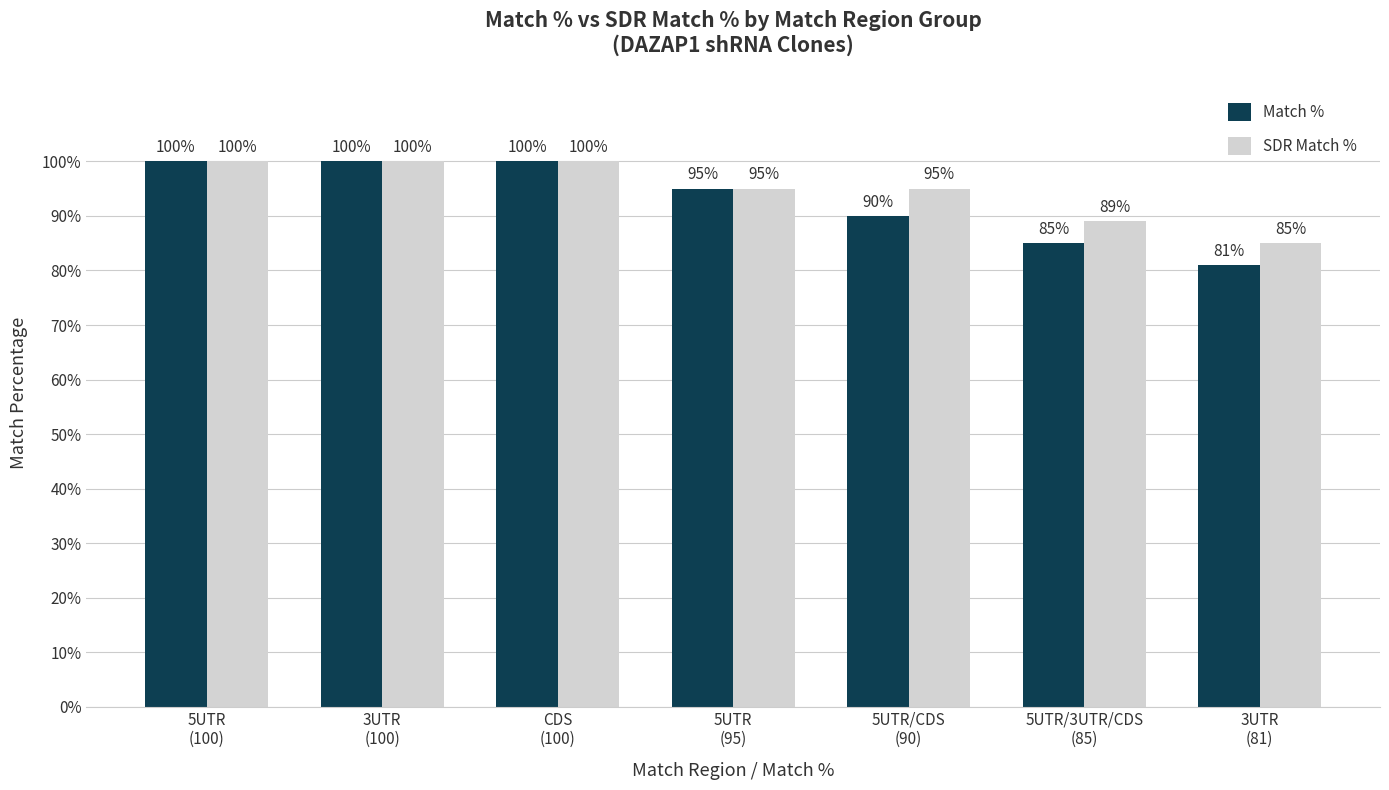

Does the chart contain stacked bars?

No